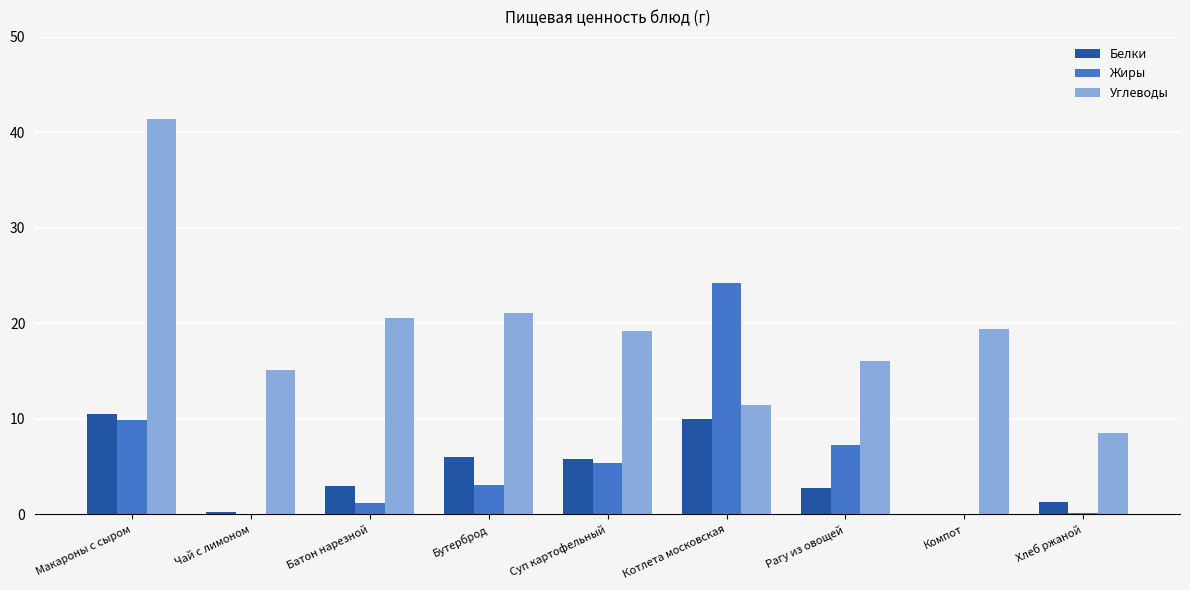

Is it true that Углеводы equals 12.1 at Хлеб ржаной?

False